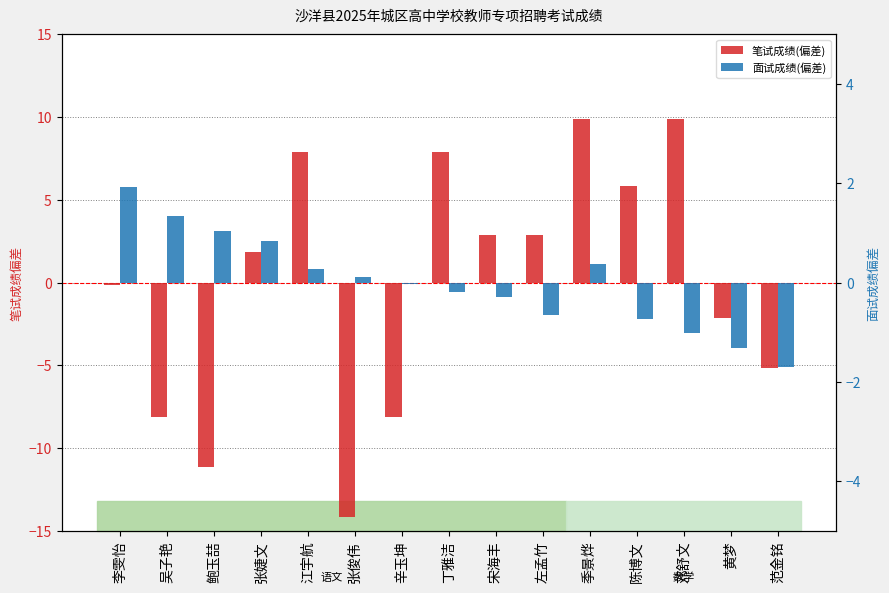

What is the difference between the 笔试成绩(偏差) values at 丁雅洁 and 辛玉坤?

16.0